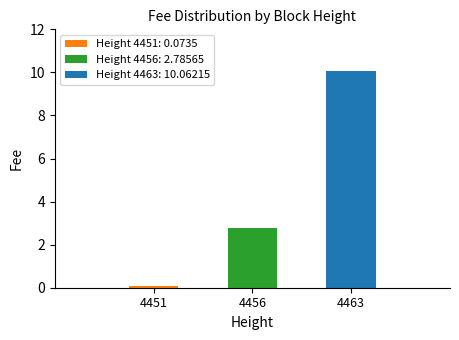

What is the change in value from 4451 to 4463?

+10.0